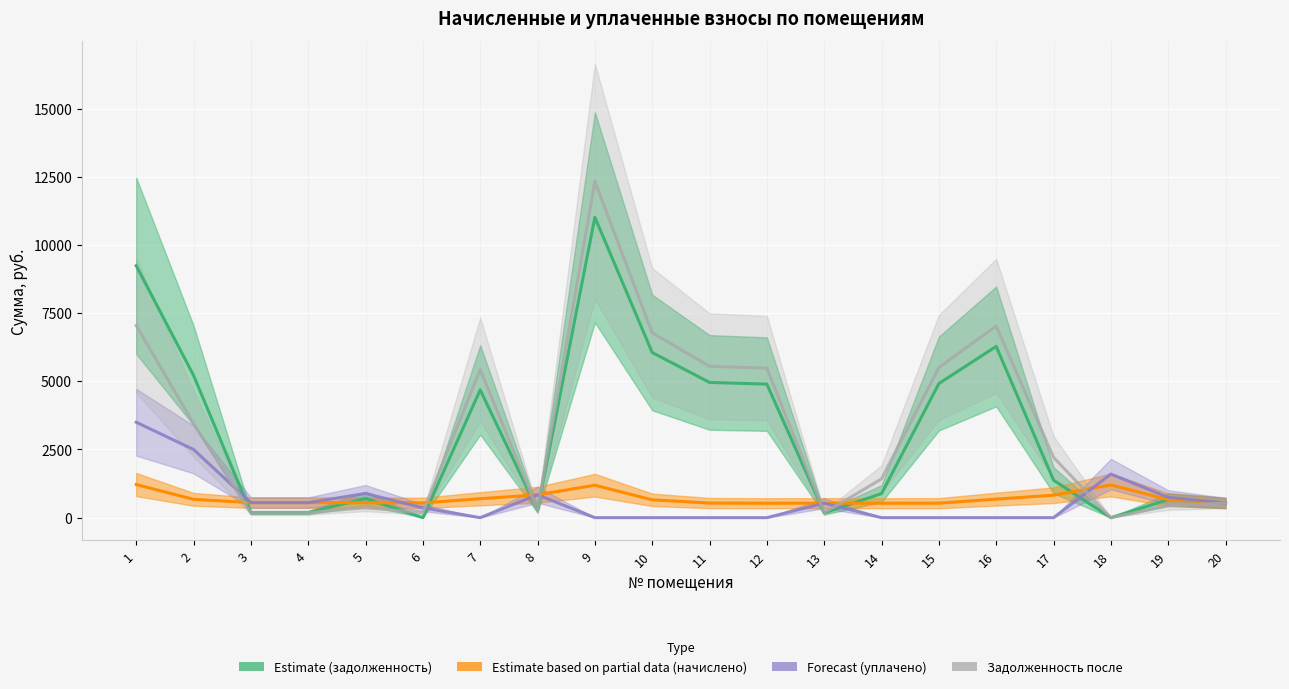

What is the value of the Forecast (уплачено) point at the 1st from the left?

3500.0